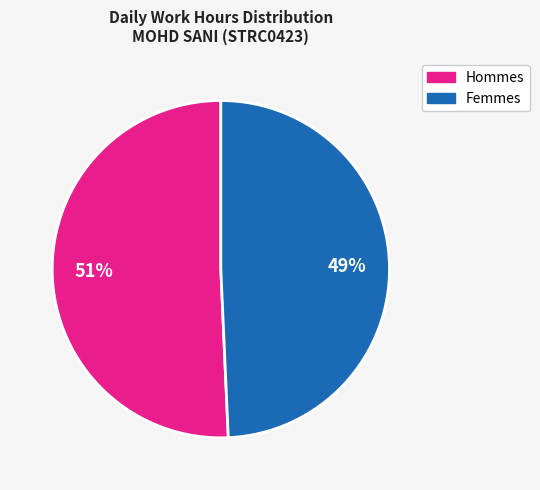

To the nearest percent, what is the average slice percentage?

50%